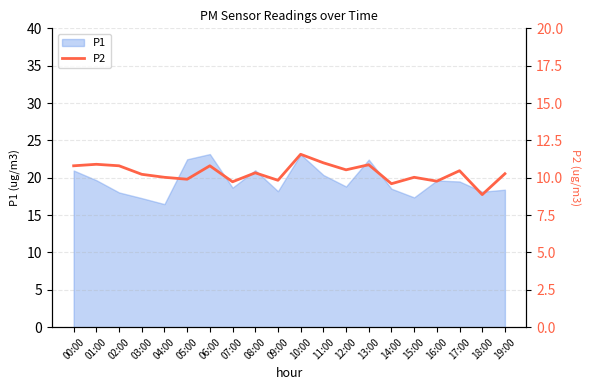

What is the smallest value displayed?

8.9